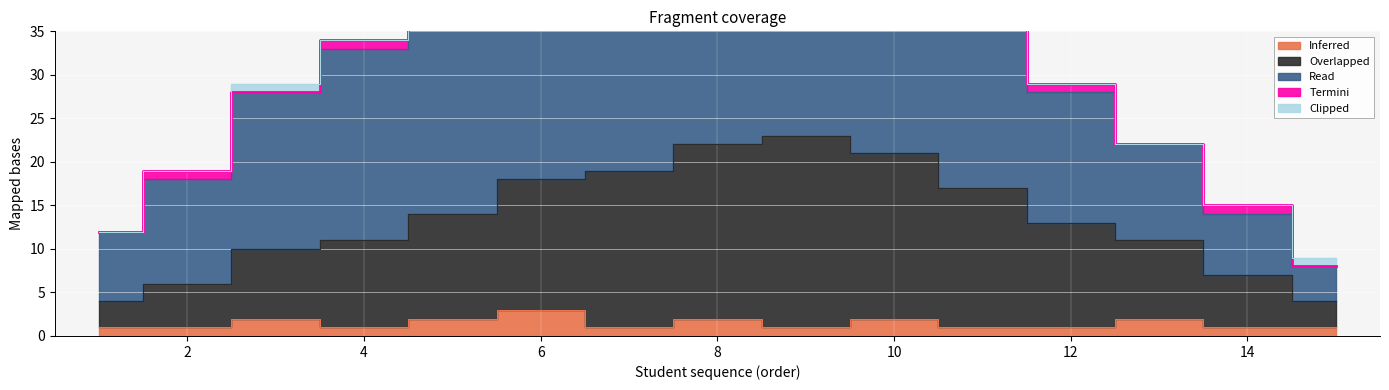

Which series has the widest spread of values?

Read